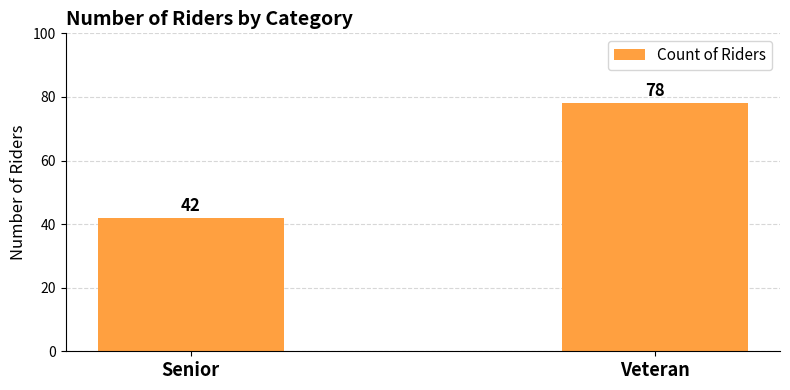

What is the approximate value at Senior?

42